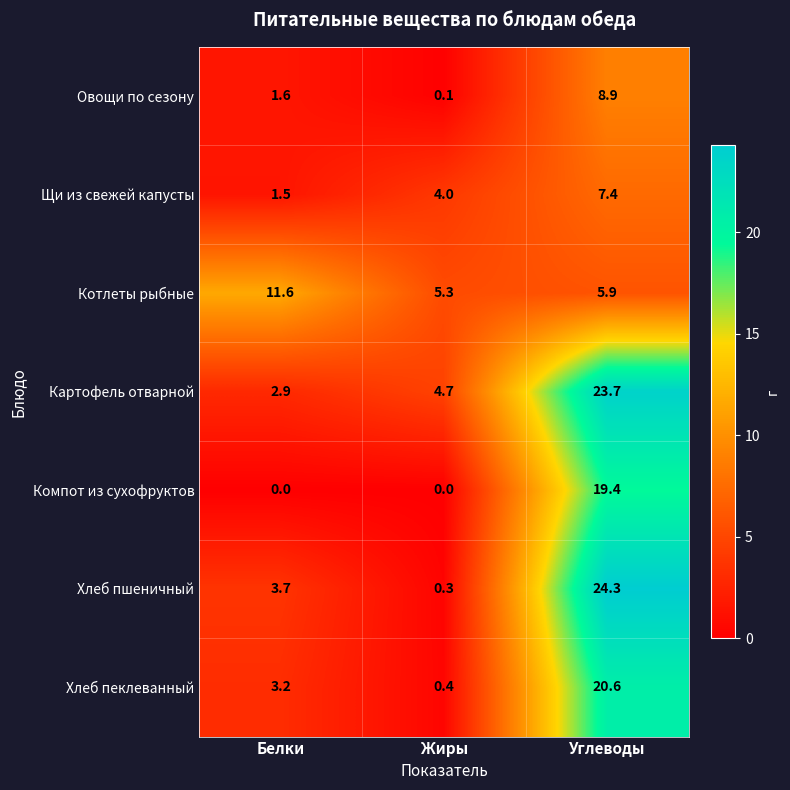

True or false: Котлеты рыбные has a value of 8.4 at Жиры.

False